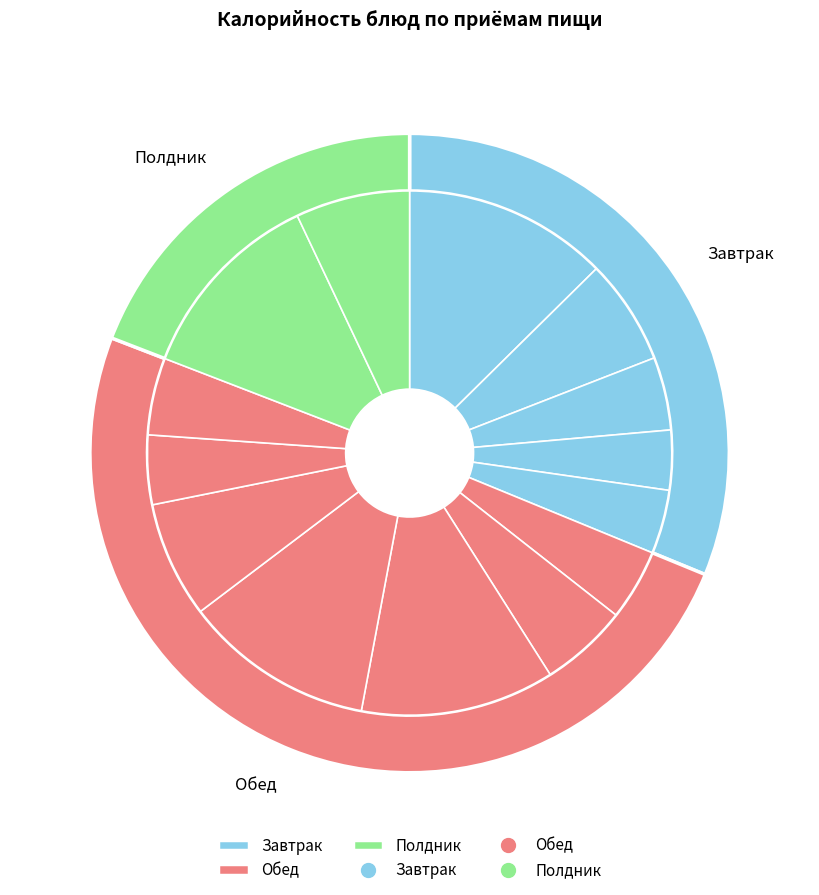

Does Чай с сахаром account for over 50% of the chart?

No